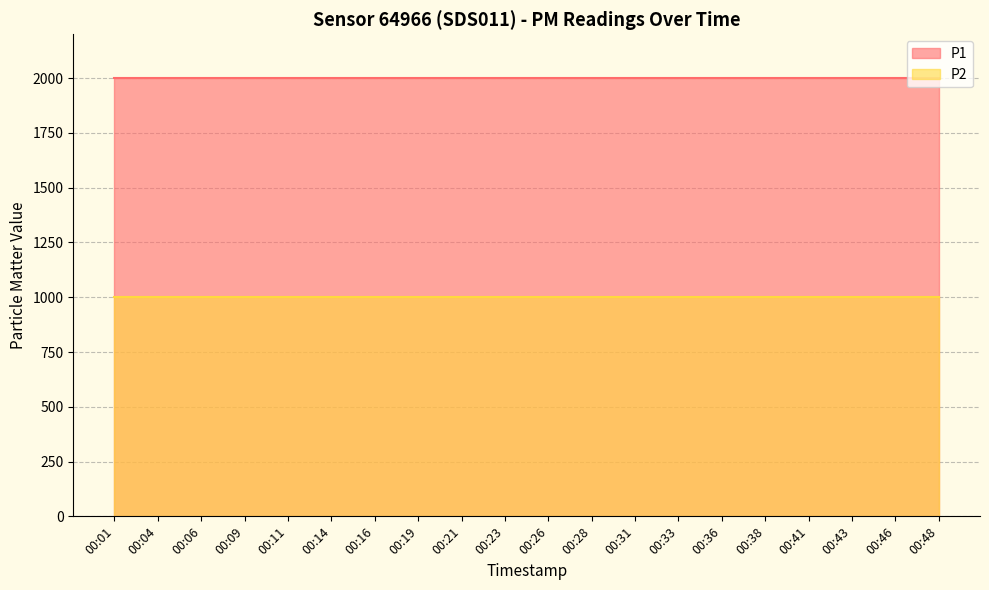

What is the greatest value displayed?

1999.9